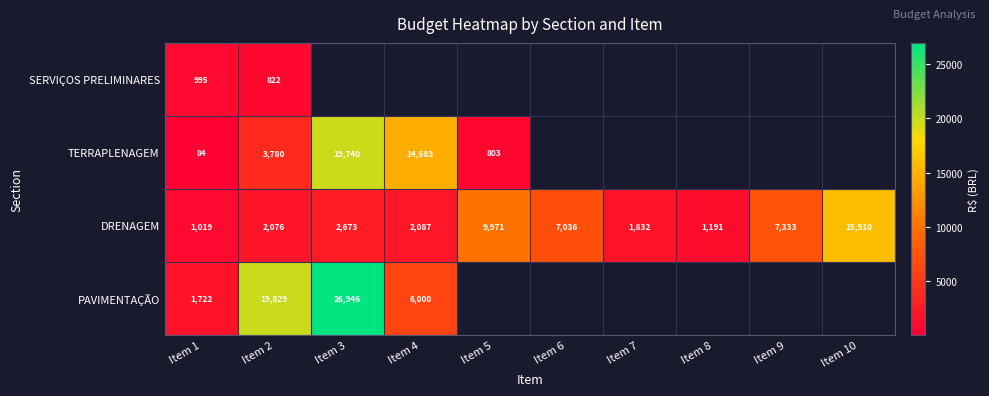

What is the total value across all series at Item 1?

3820